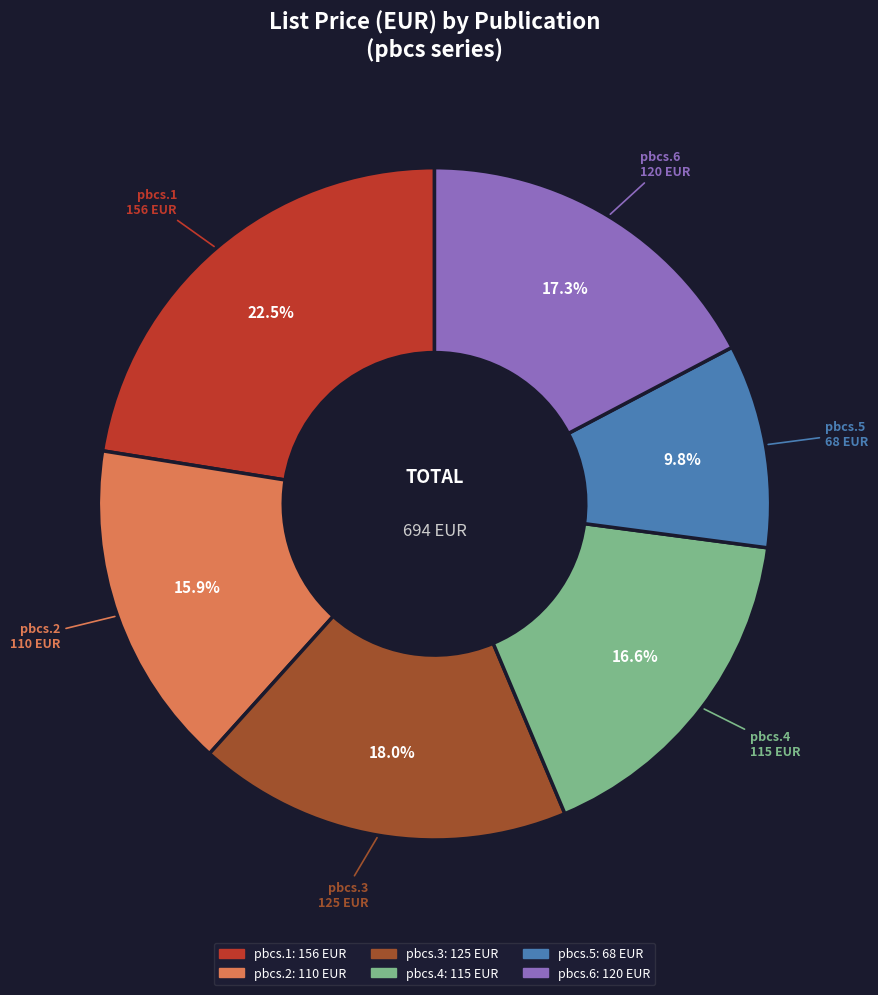

The pbcs.4 slice represents 25% of the pie. True or false?

False